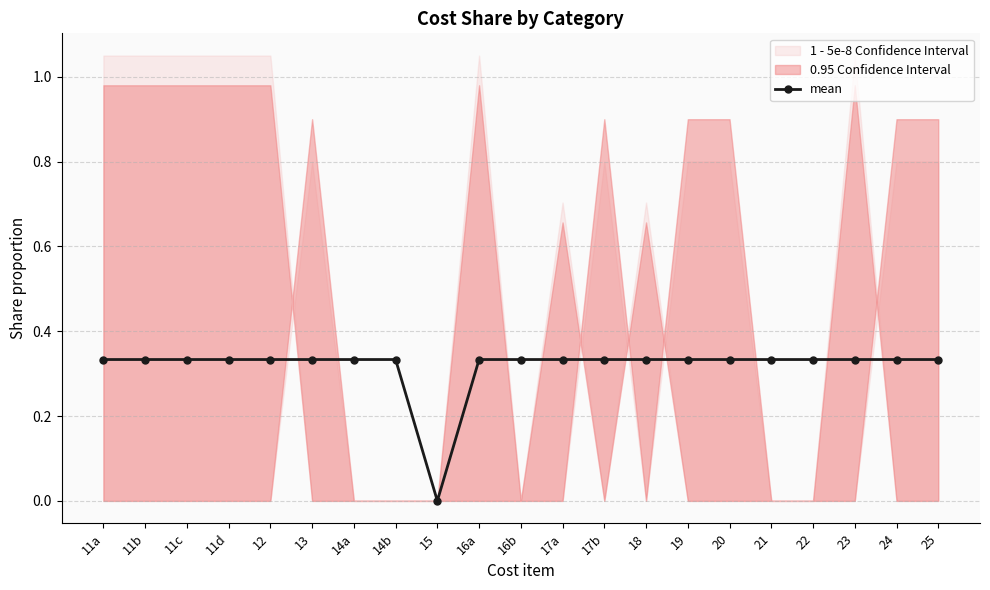

How many values are above zero?

20